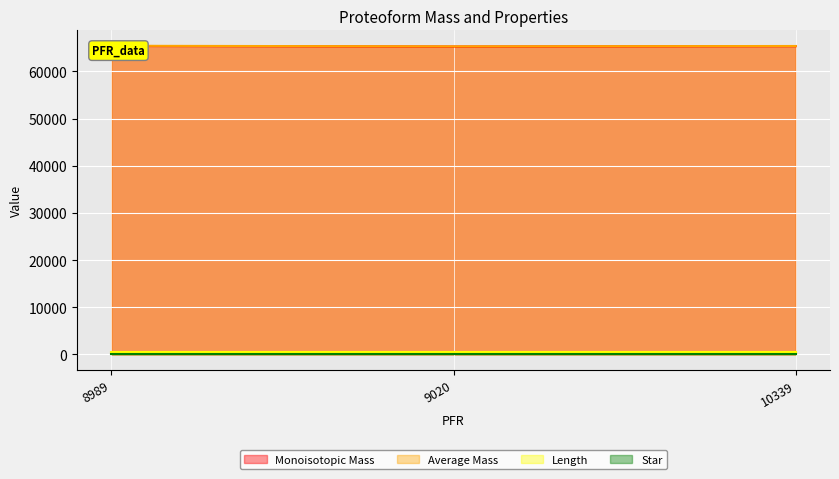

What is the approximate value of Monoisotopic Mass at 10339?

65355.6